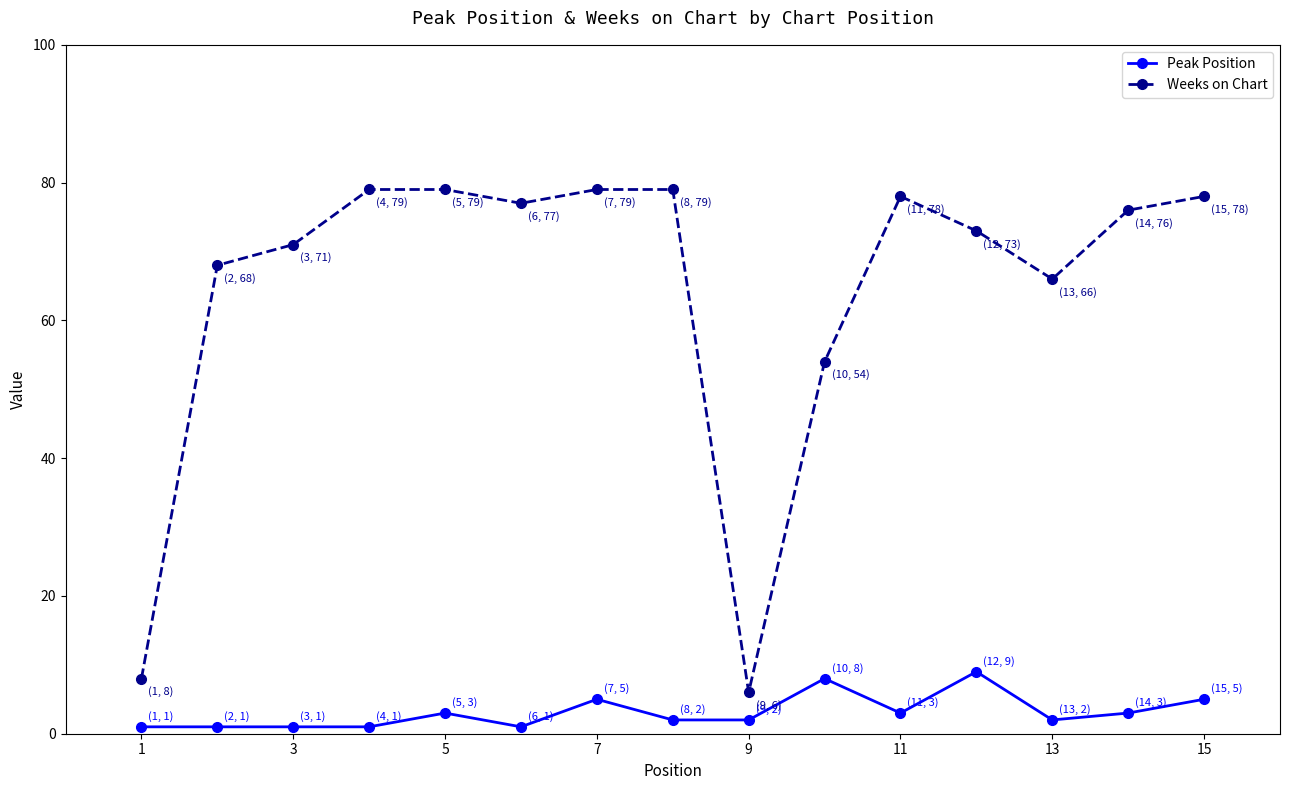

What is the maximum value shown in the chart?

79